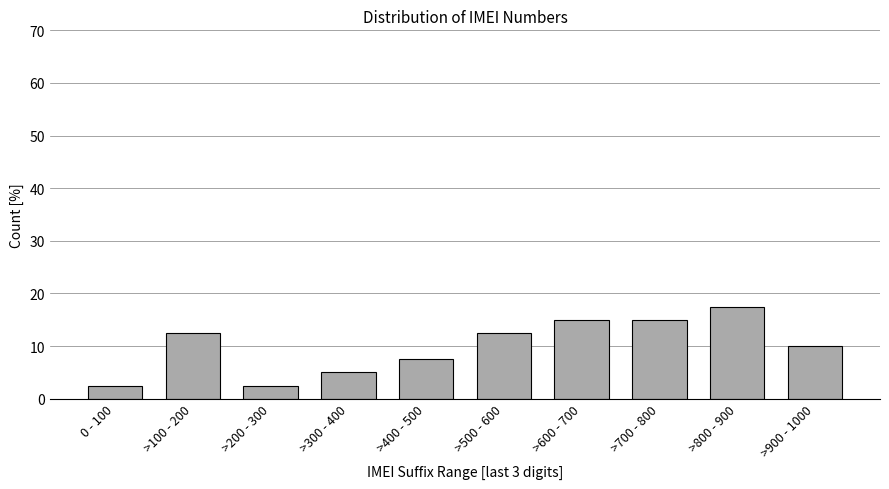

Reading left to right, what are all the values shown in this chart?

0 - 100=2.5	>100 - 200=12.5	>200 - 300=2.5	>300 - 400=5.0	>400 - 500=7.5	>500 - 600=12.5	>600 - 700=15.0	>700 - 800=15.0	>800 - 900=17.5	>900 - 1000=10.0